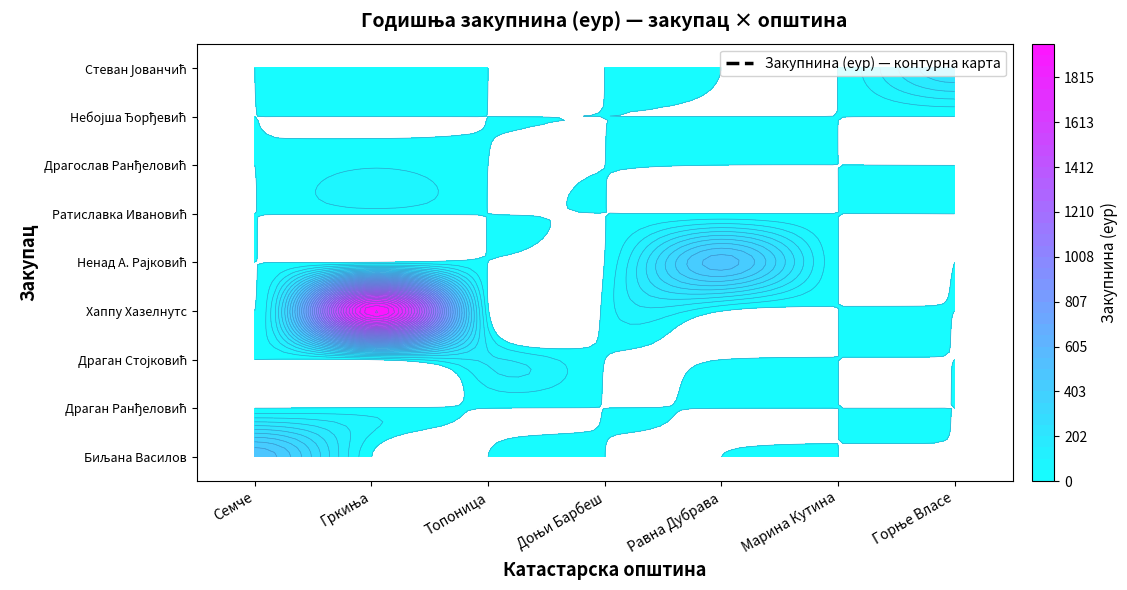

Is the value of Ратиславка Ивановић at Марина Кутина greater than the value of Ненад А. Рајковић at Марина Кутина?

No